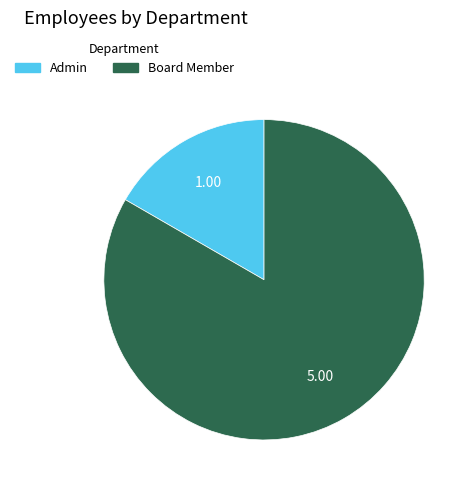

Which slice represents more than half of the pie?

Board Member